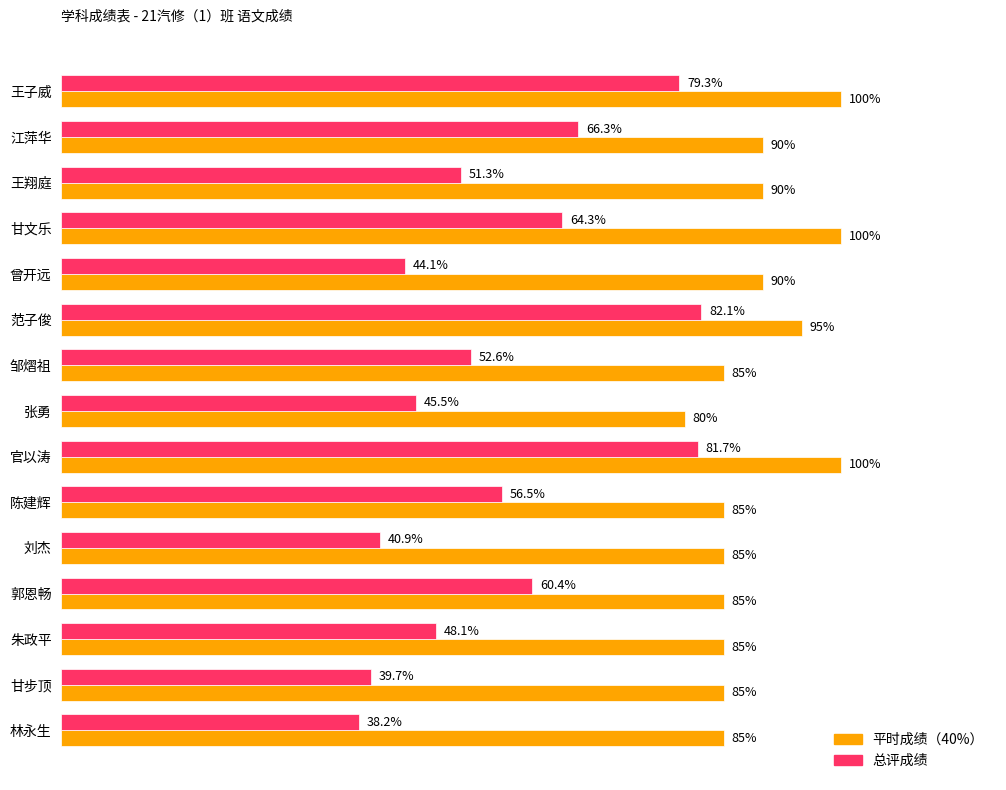

At which category does the chart reach its minimum across all series?

林永生